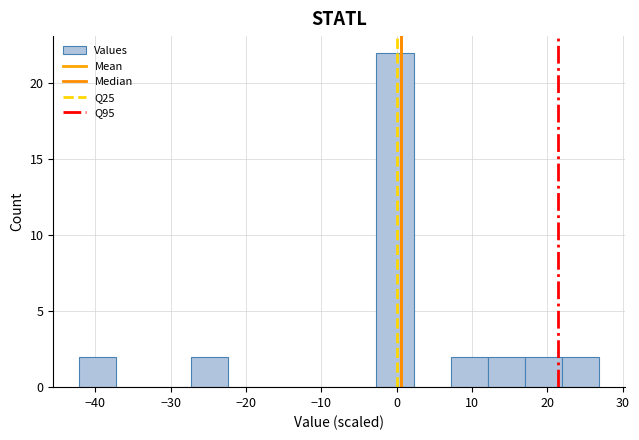

Reading left to right, list every bar in this chart as the range it spans on the x-axis followed by its height. Neither the bar edges nor the heights are printed on the chart, so give them approximately, as read against the axes.

-42 to -37: 2
-37 to -32: 0
-32 to -27: 0
-27 to -22: 2
-22 to -17: 0
-17 to -13: 0
-13 to -8: 0
-8 to -3: 0
-3 to 2: 22
2 to 7: 0
7 to 12: 2
12 to 17: 2
17 to 22: 2
22 to 27: 2